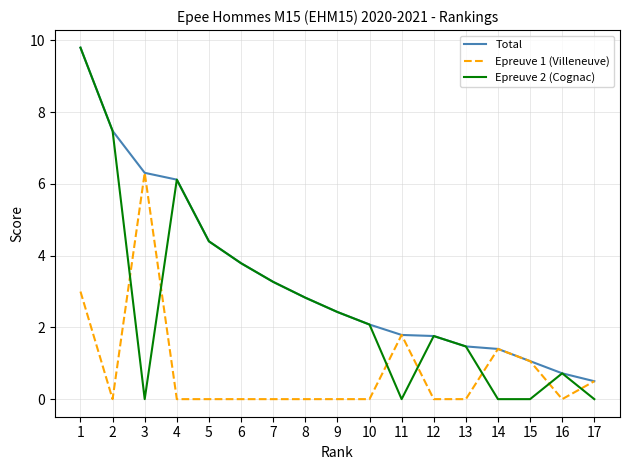

Rank the series by their average value, from lowest to highest.

Epreuve 1 (Villeneuve), Epreuve 2 (Cognac), Total